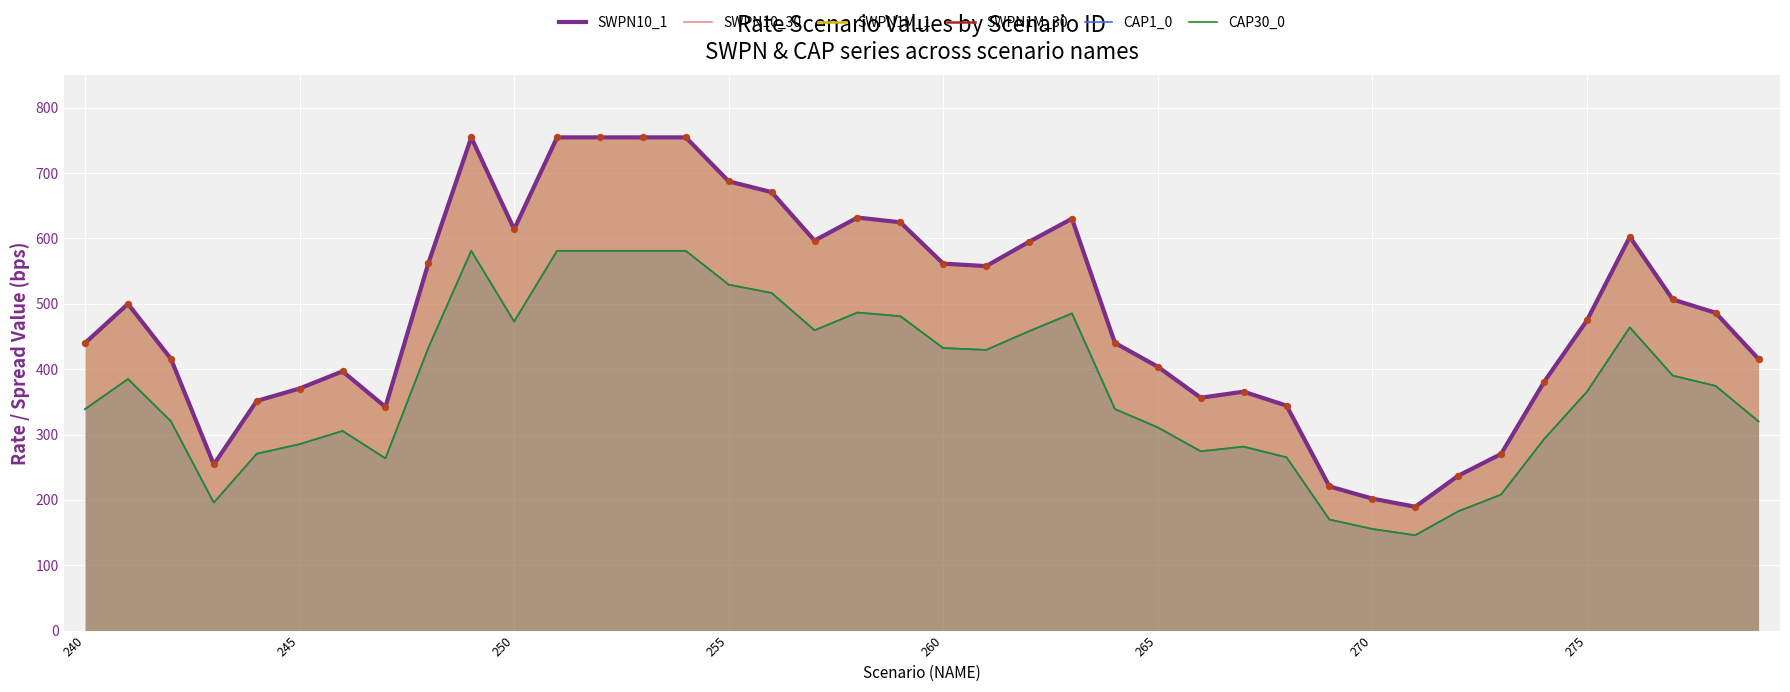

Which series has the widest spread of Y values?

SWPN10_1